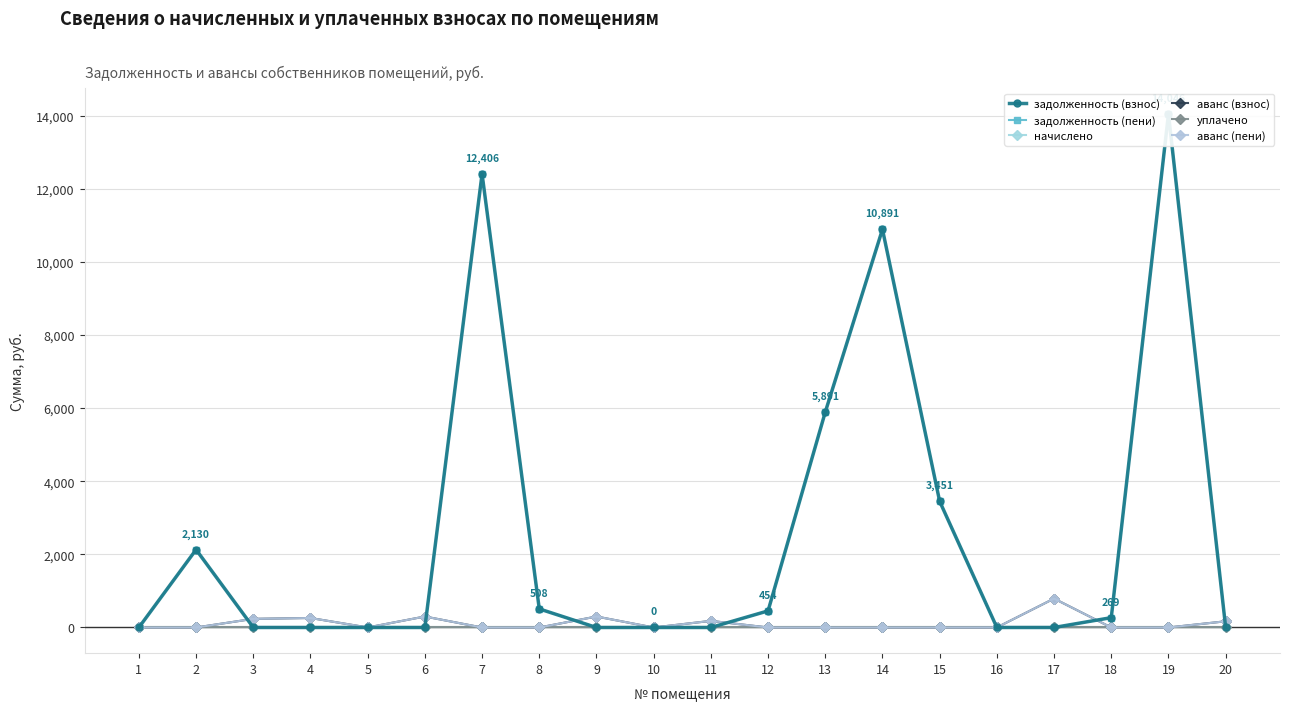

Is the value of аванс (взнос) at 6 greater than the value of начислено at 6?

Yes